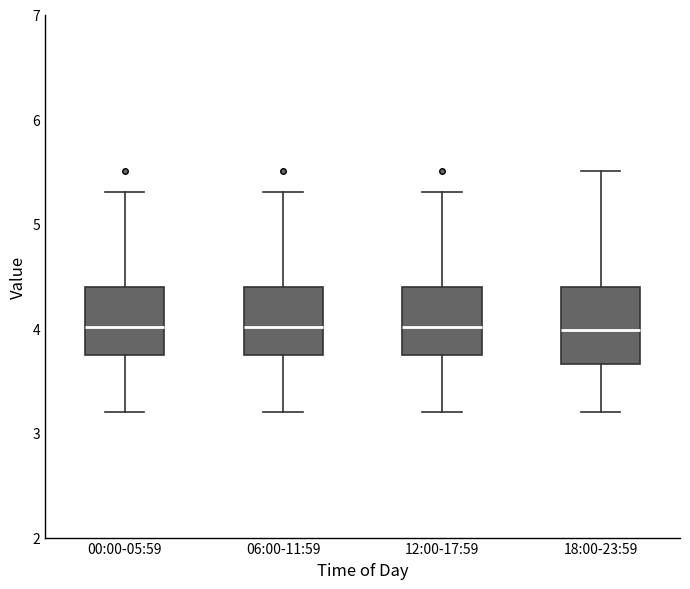

Reading left to right, transcribe this box plot: for each box, give where its median line is, the range the box spans, and where its two whiskers end, as read against the y-axis. The values are not printed on the chart, so give them approximately, as read against the axis.

00:00-05:59: median 4.0, box 3.7 to 4.4, whiskers 3.2 to 5.3
06:00-11:59: median 4.0, box 3.7 to 4.4, whiskers 3.2 to 5.3
12:00-17:59: median 4.0, box 3.7 to 4.4, whiskers 3.2 to 5.3
18:00-23:59: median 4.0, box 3.7 to 4.4, whiskers 3.2 to 5.5